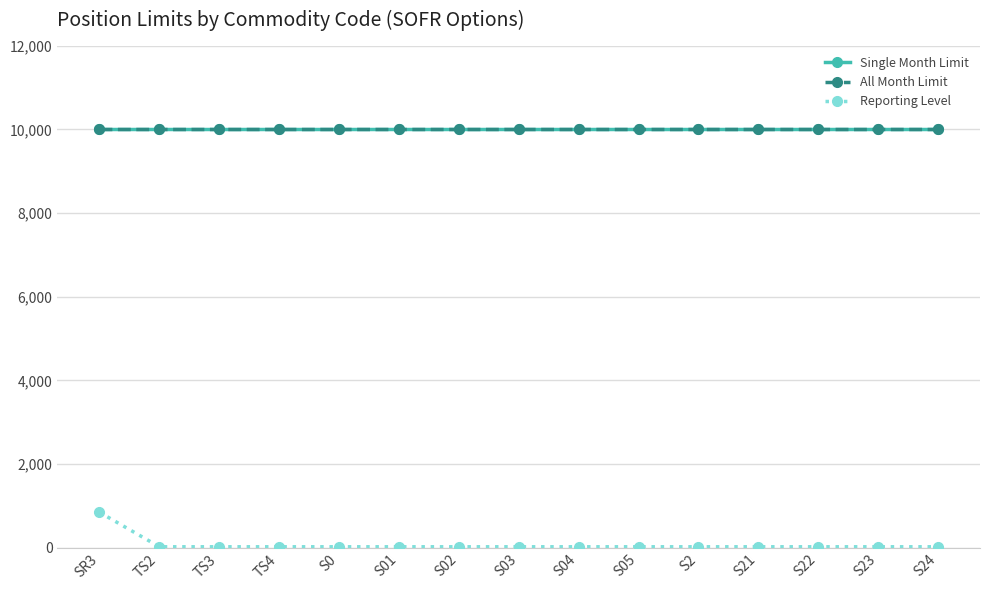

Which series has the largest total across all categories?

Single Month Limit